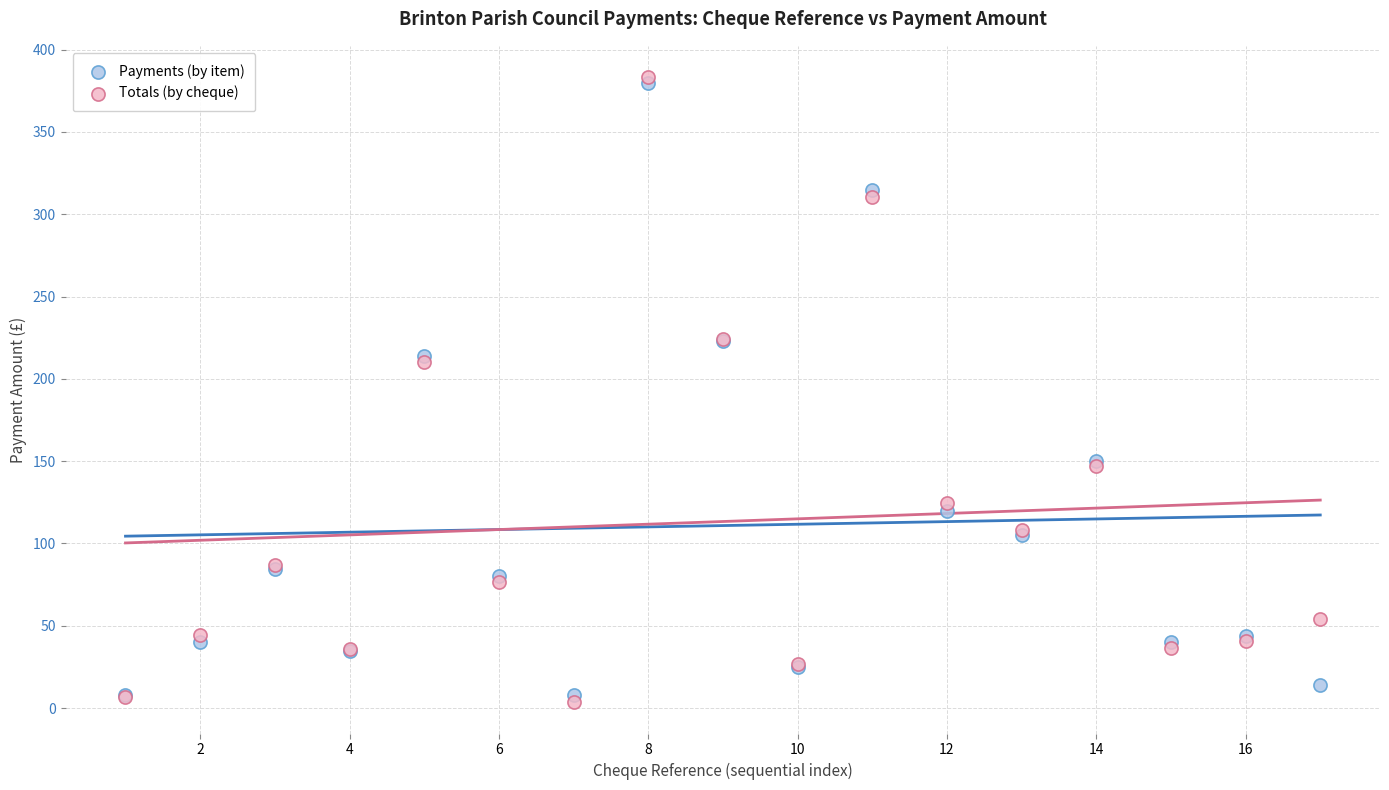

Which series contains the lowest Y value?

Totals (by cheque)